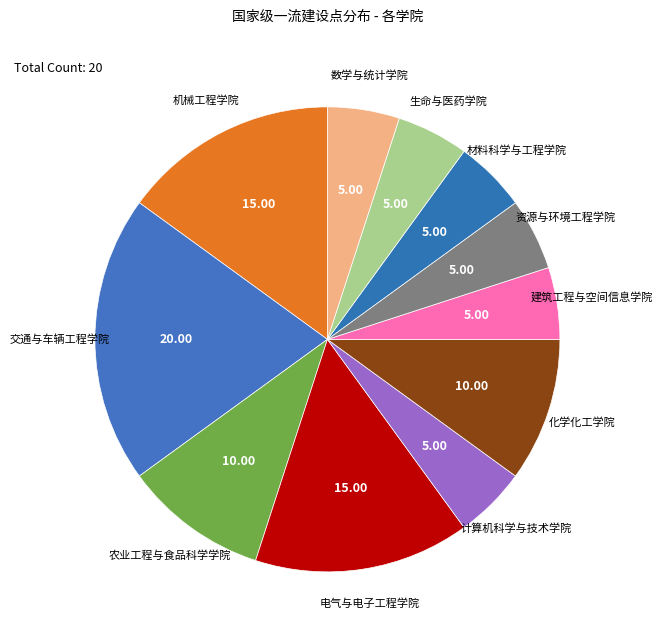

Do 机械工程学院 and 电气与电子工程学院 together represent more than half of the pie?

No